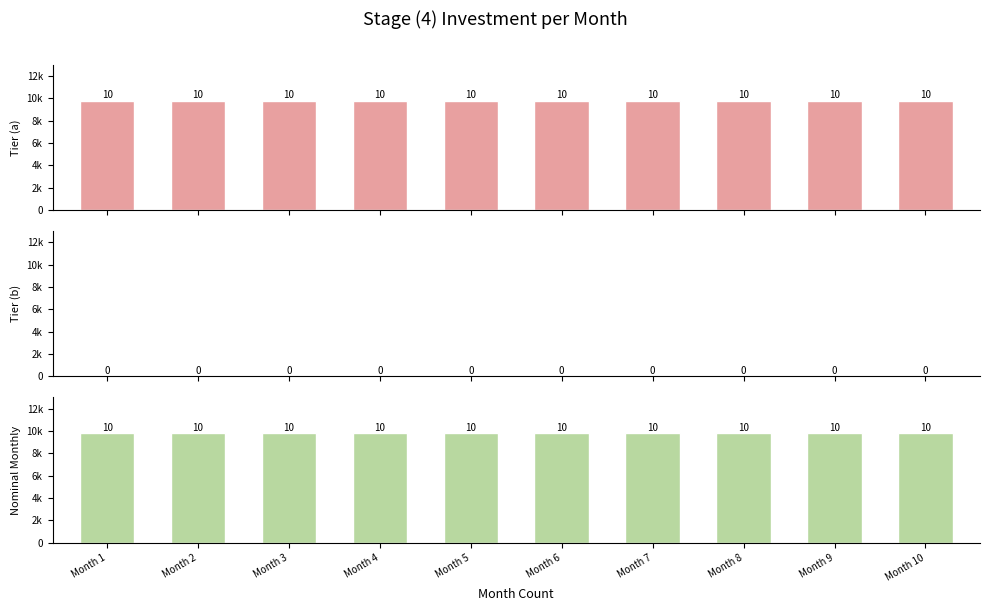

What is the difference between the highest and lowest values at Month 10?

9795.8